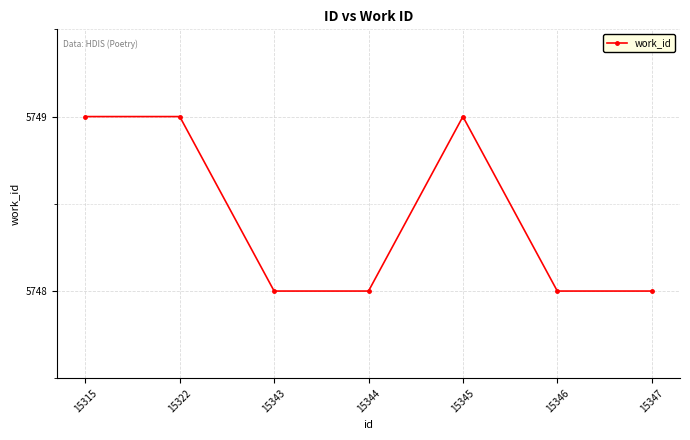

What is the value of the 5th point from the left?

5749